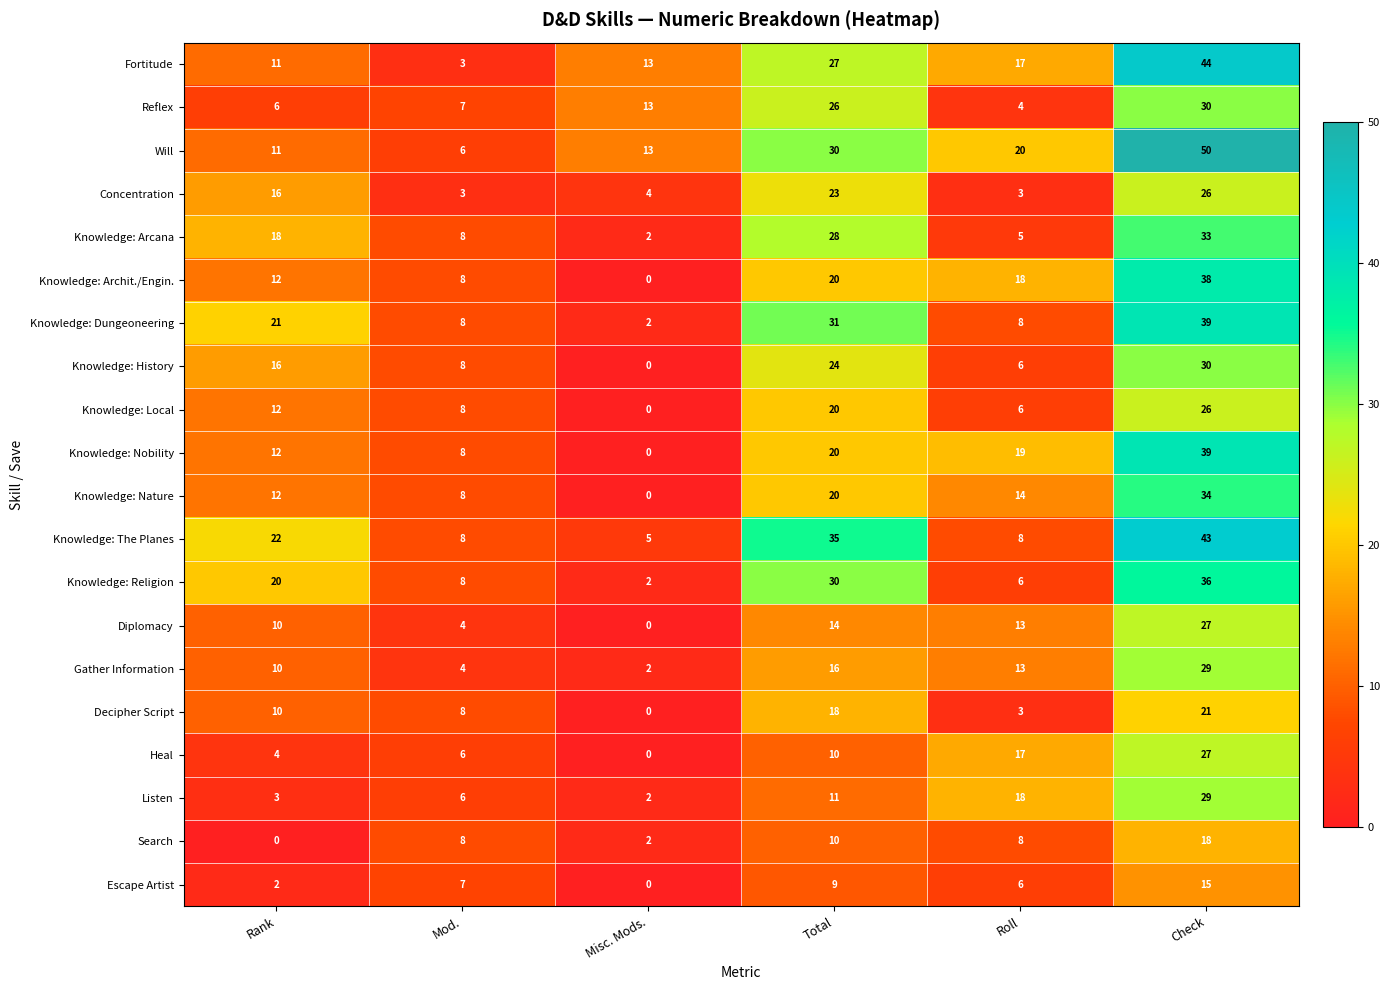

At which category is the sum across all series the highest?

Check